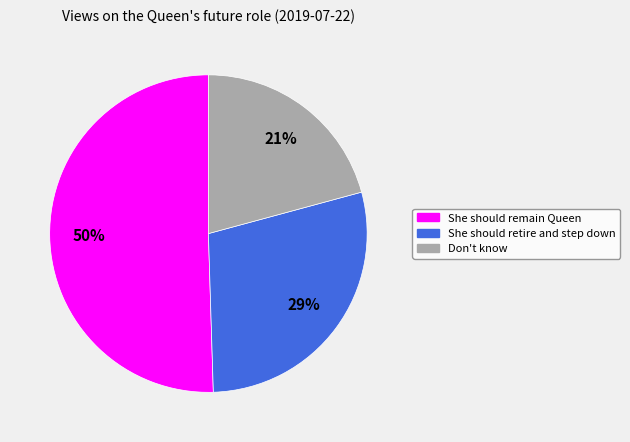

To the nearest percent, what portion does Don't know represent?

21%